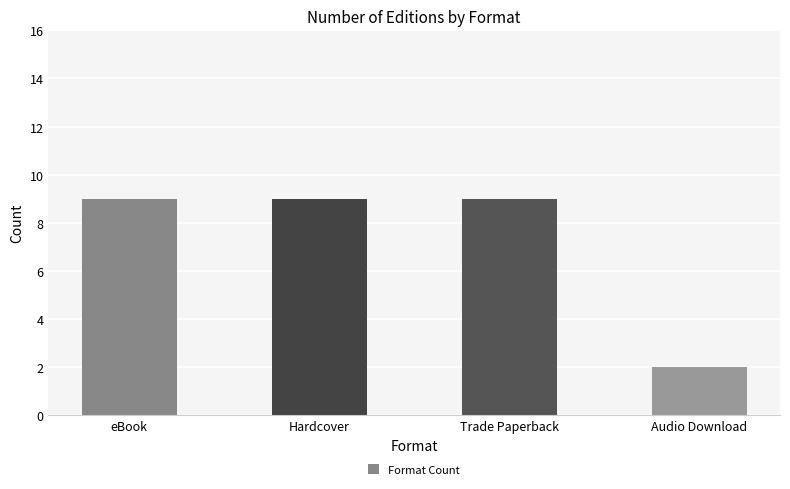

What position from the right is Audio Download?

1